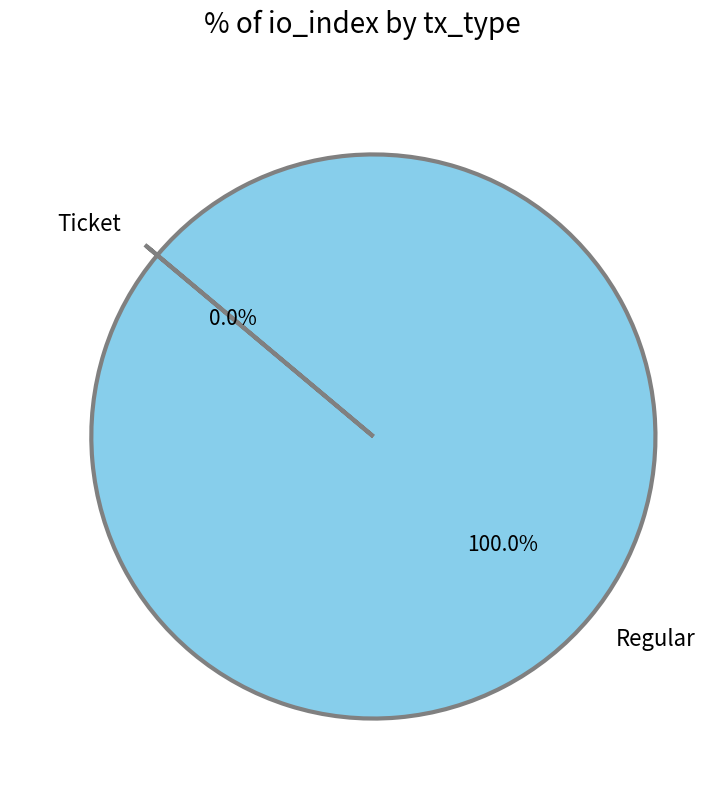

Which category has the biggest portion of the pie?

Regular